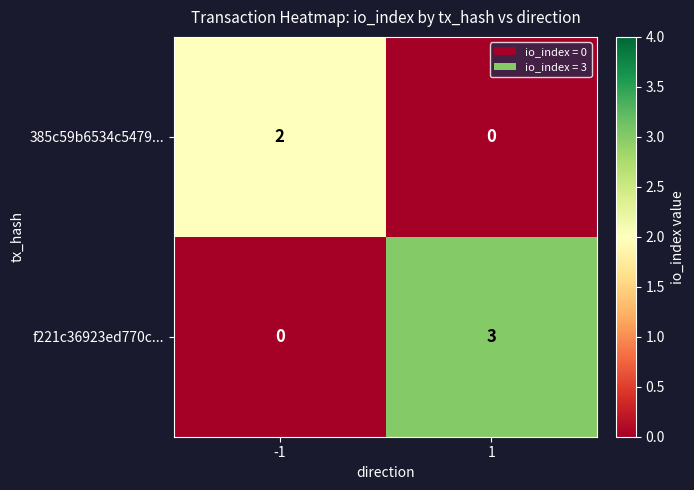

At which category does the chart reach its peak across all series?

1